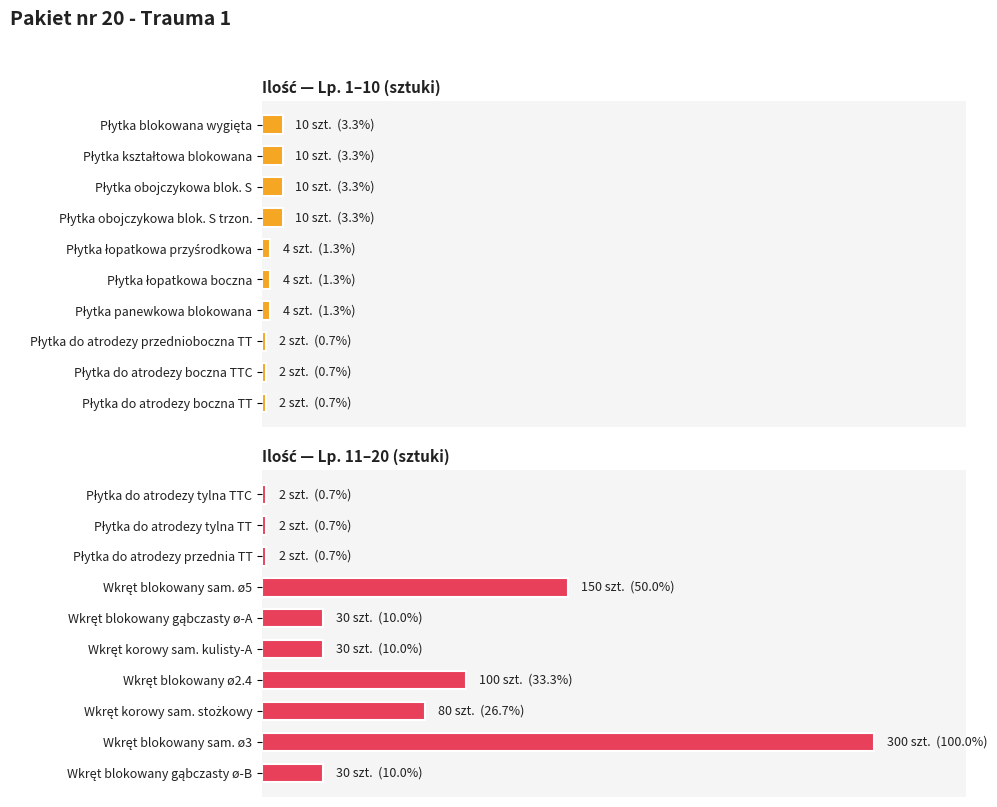

Which has a higher value, Płytka panewkowa blokowana or Płytka łopatkowa boczna?

Płytka panewkowa blokowana